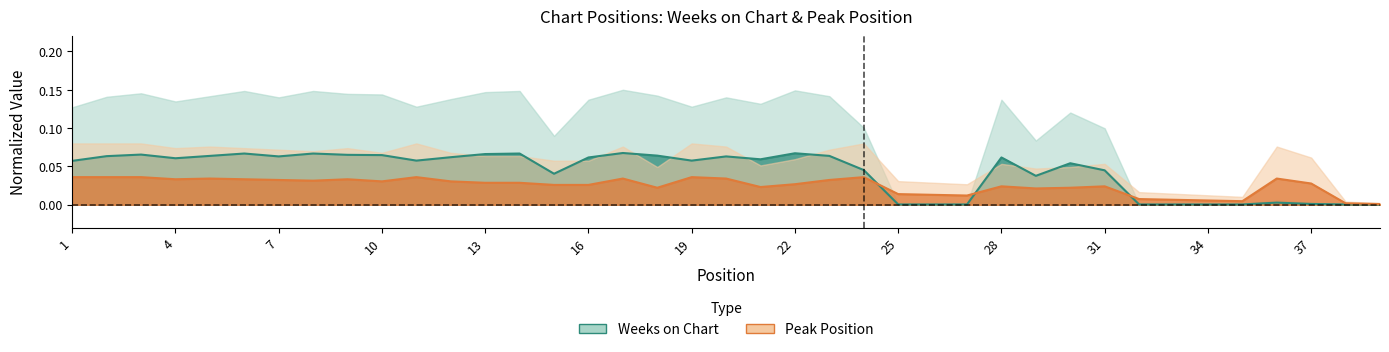

List the labels in order of Weeks on Chart value, largest first.

17, 22, 6, 8, 14, 13, 3, 9, 10, 18, 5, 23, 2, 7, 20, 12, 16, 28, 4, 21, 11, 19, 1, 30, 24, 31, 15, 29, 36, 37, 25, 26, 27, 32, 33, 34, 35, 38, 39